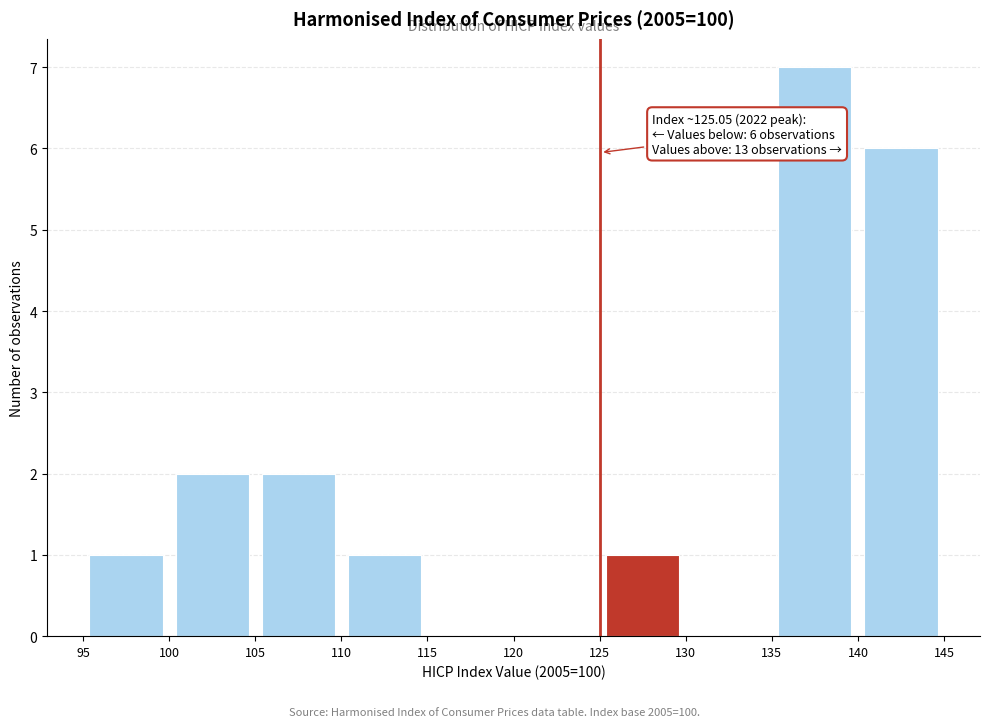

Over which range of the x-axis is the bar tallest?

135 to 140